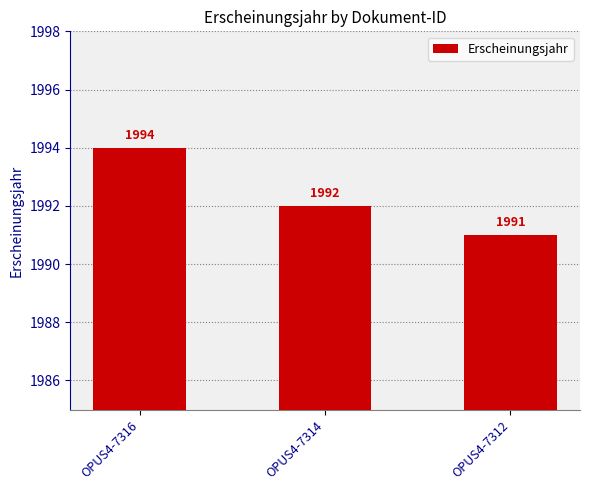

Which label corresponds to the largest value in the chart?

OPUS4-7316